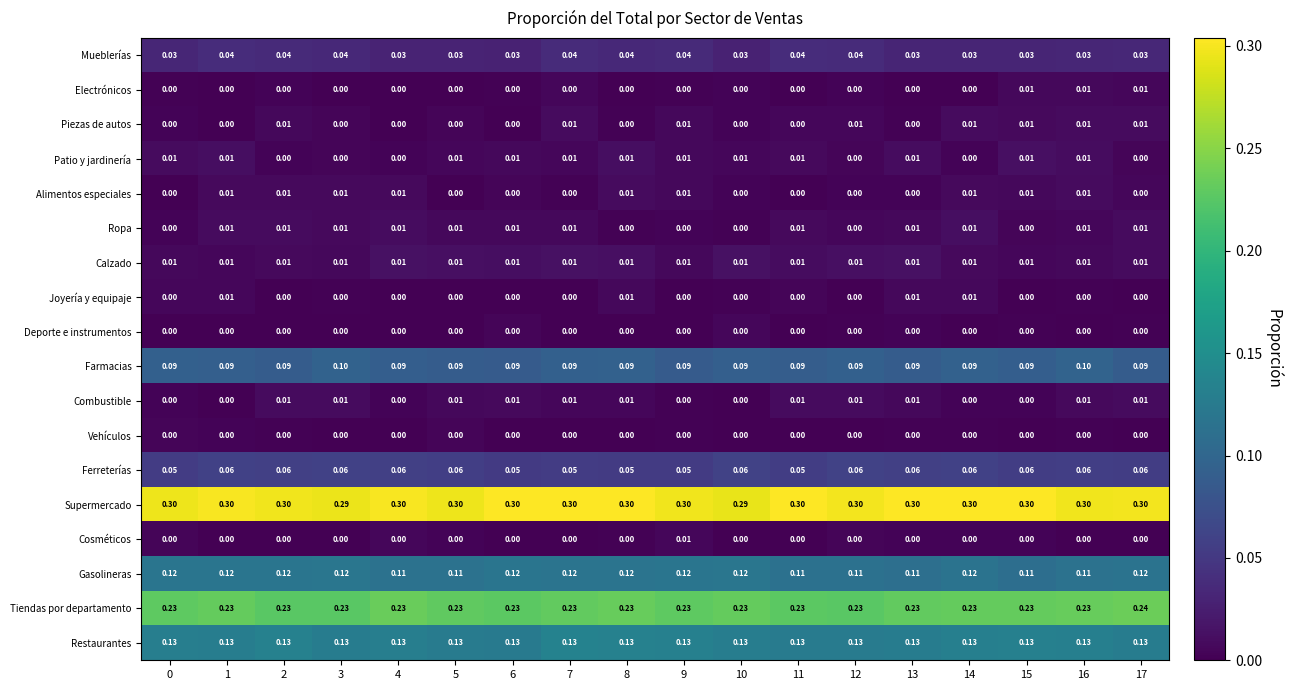

Which series has the largest total across all categories?

Supermercado